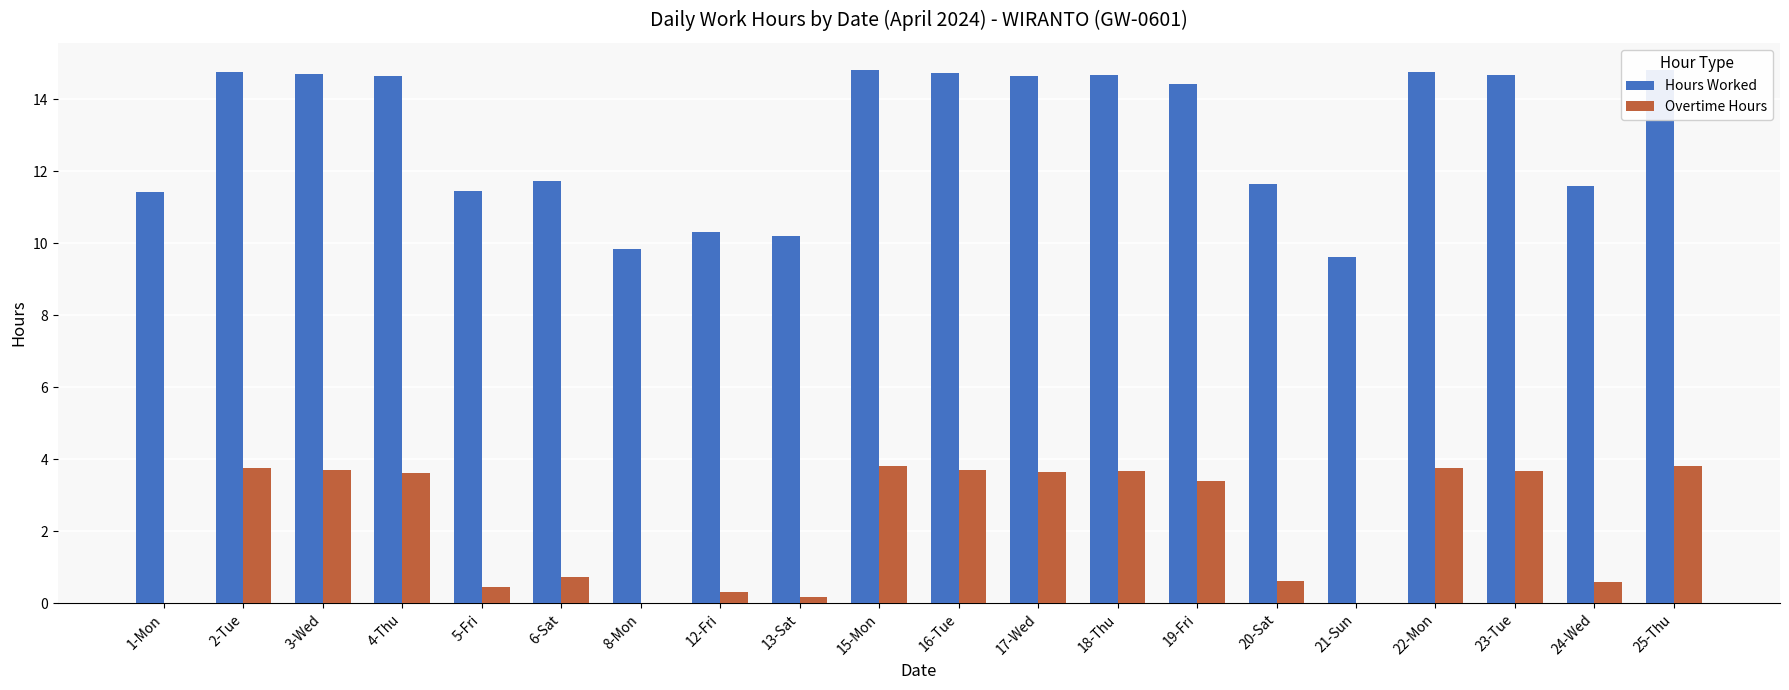

How many data points in Overtime Hours are above 3?

11